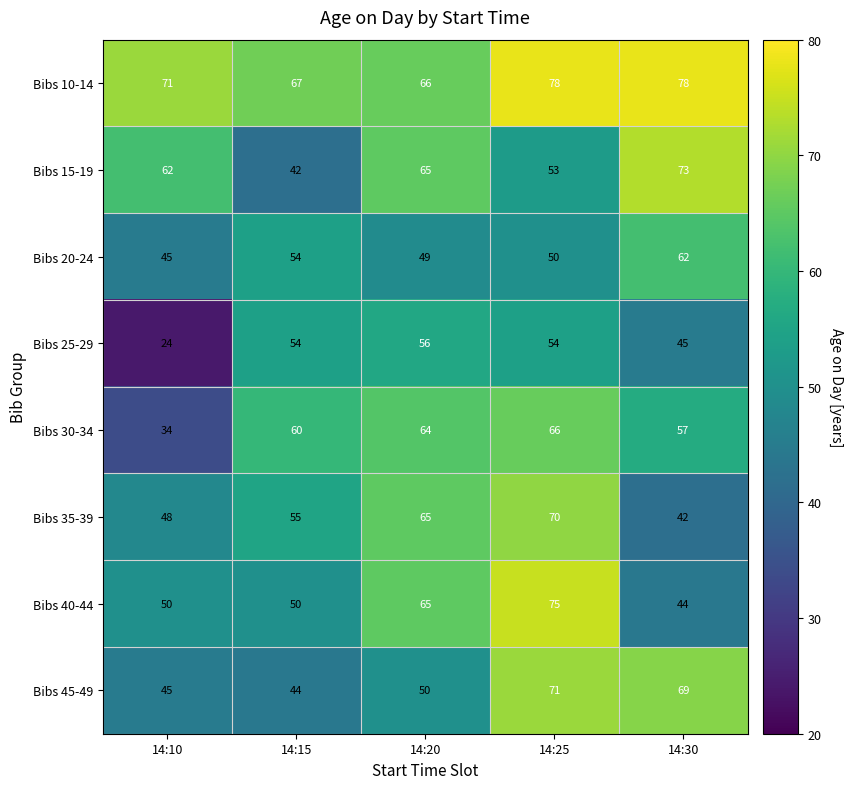

Which label corresponds to the smallest value in the chart?

14:10